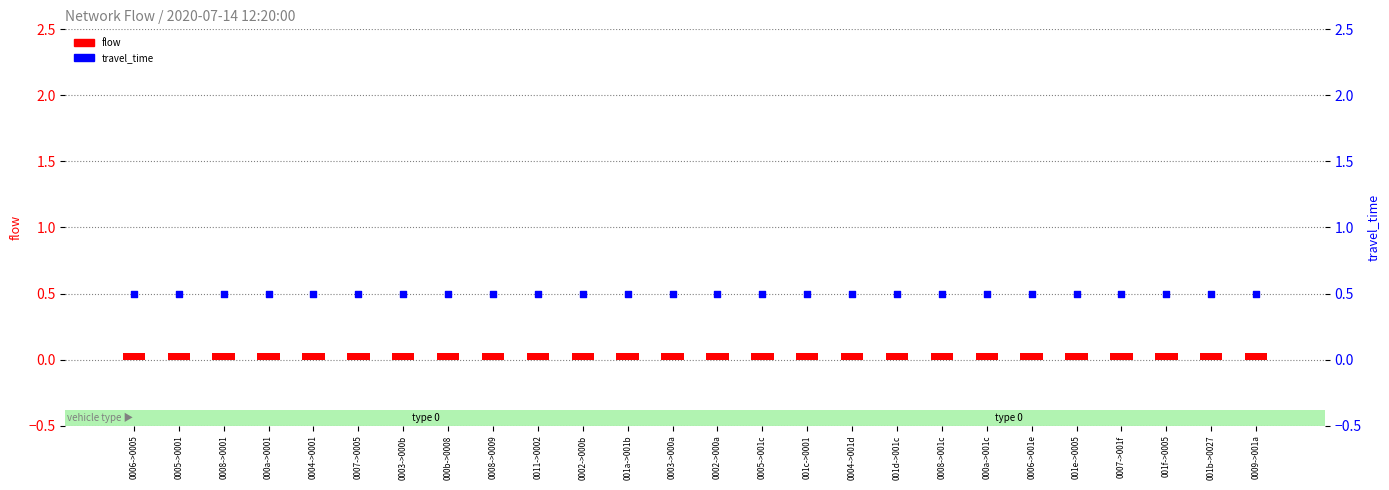

At how many categories does at least one series exceed 0?

26